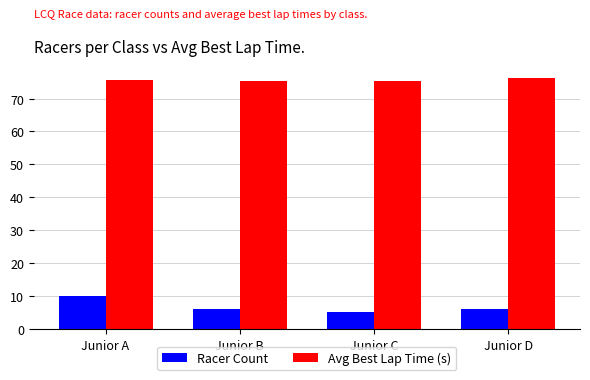

What is the spread (max minus min) of values at Junior C?

70.2